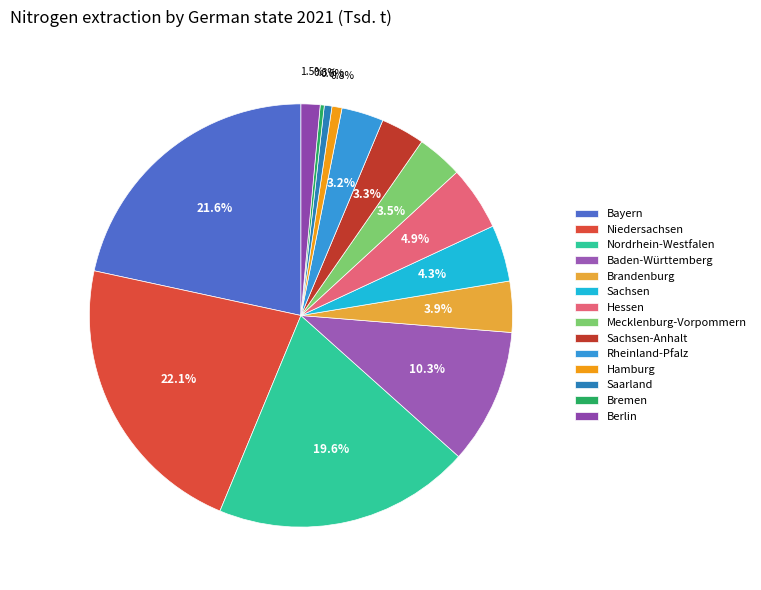

Which has a higher value, Baden-Württemberg or Hessen?

Baden-Württemberg